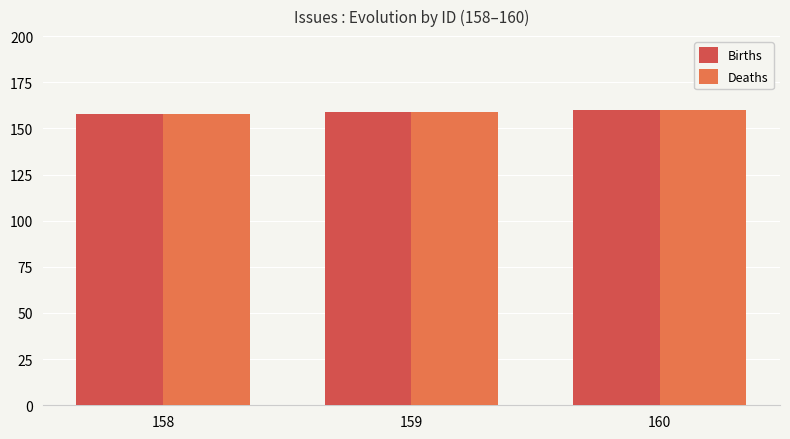

True or false: Births has a value of 158 at 158.

True